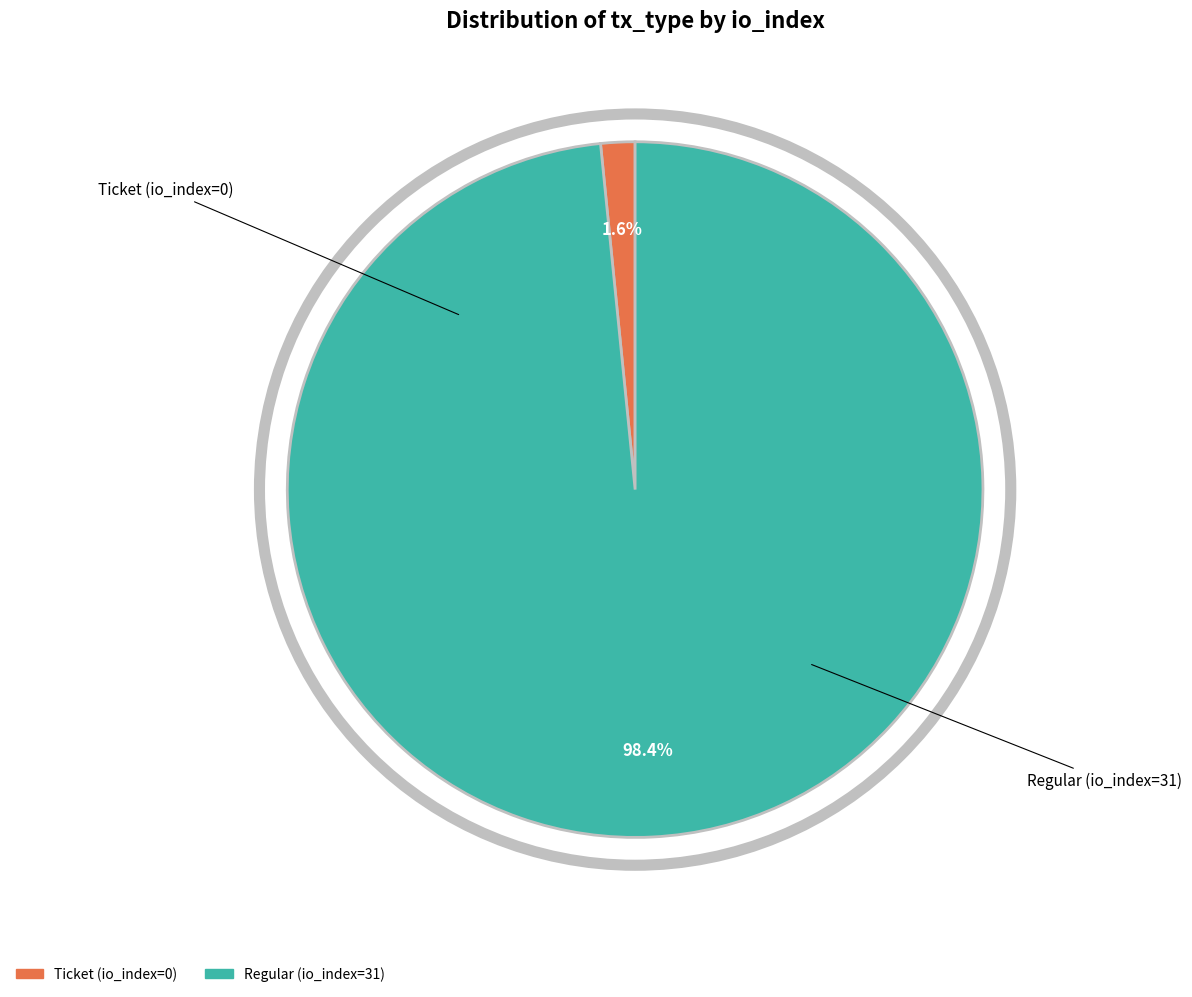

Combined, do Regular (io_index=31) and Ticket (io_index=0) account for over 50%?

Yes